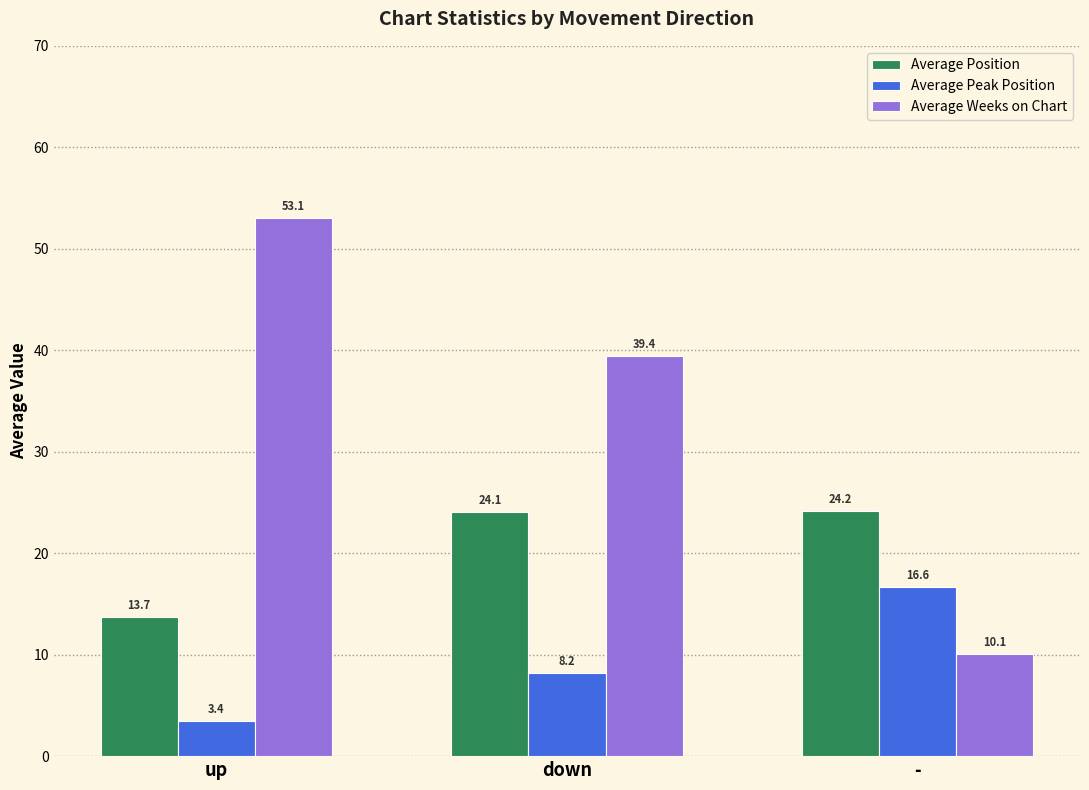

Reading left to right, what are all the values shown in this chart?

Average Position: up=13.7	down=24.1	-=24.2
Average Peak Position: up=3.4	down=8.2	-=16.6
Average Weeks on Chart: up=53.1	down=39.4	-=10.1